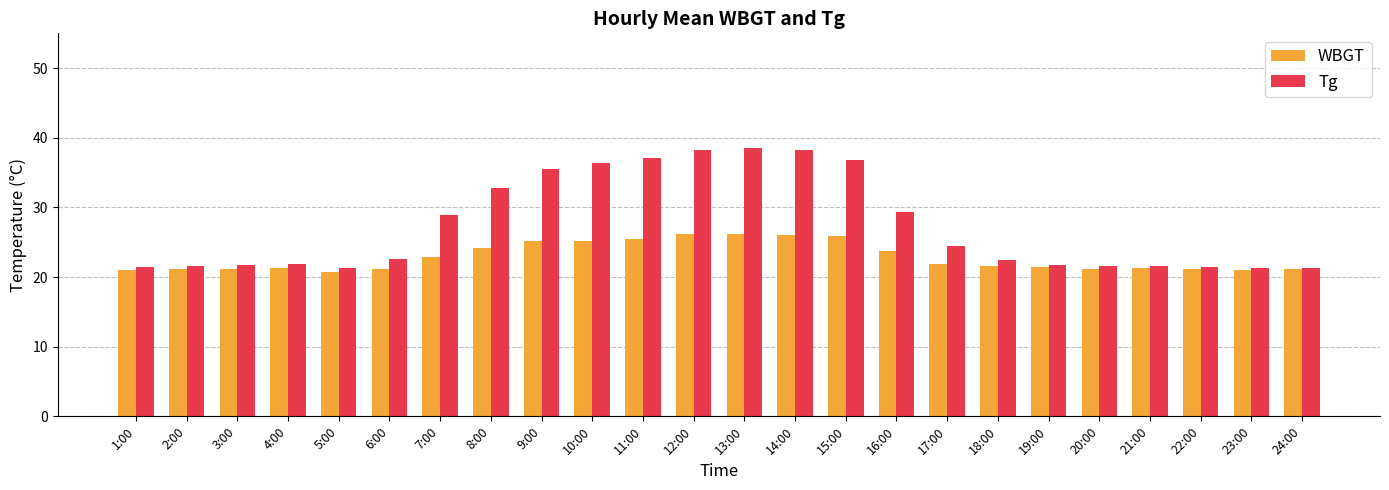

What is the minimum value shown in the chart?

20.8